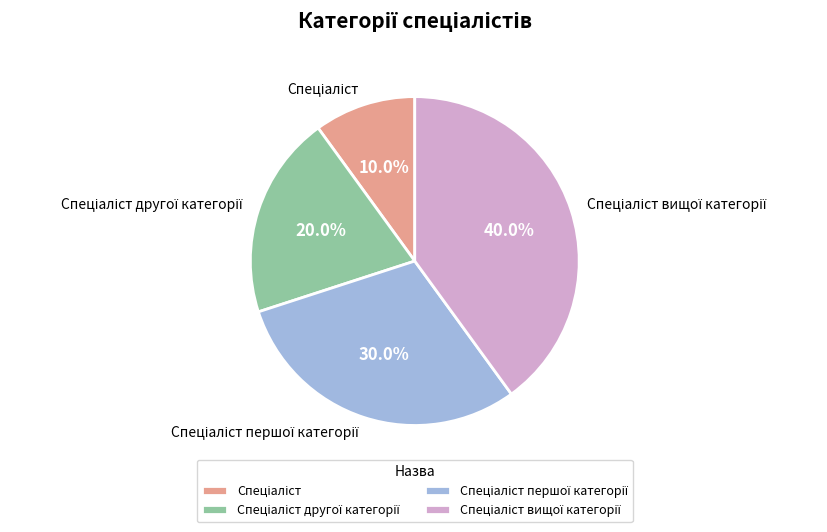

Is there a majority slice in this chart?

No